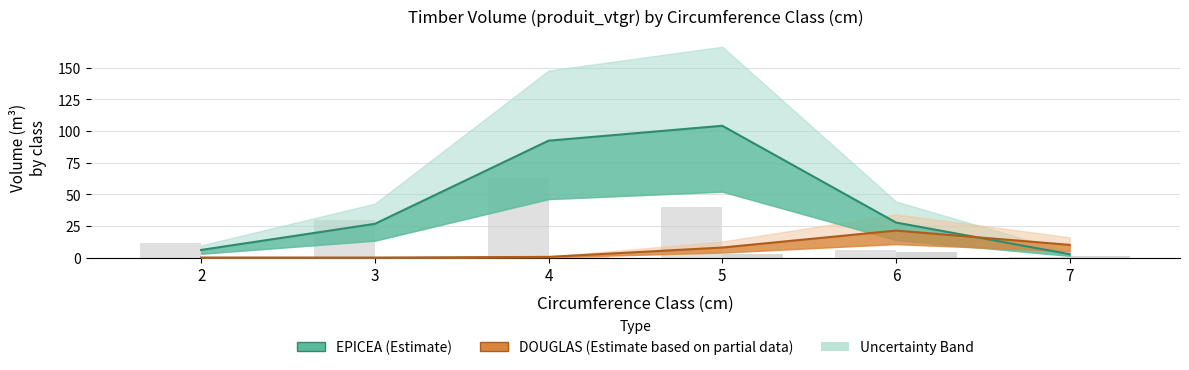

The value of DOUGLAS at 5 is 10.5. True or false?

False